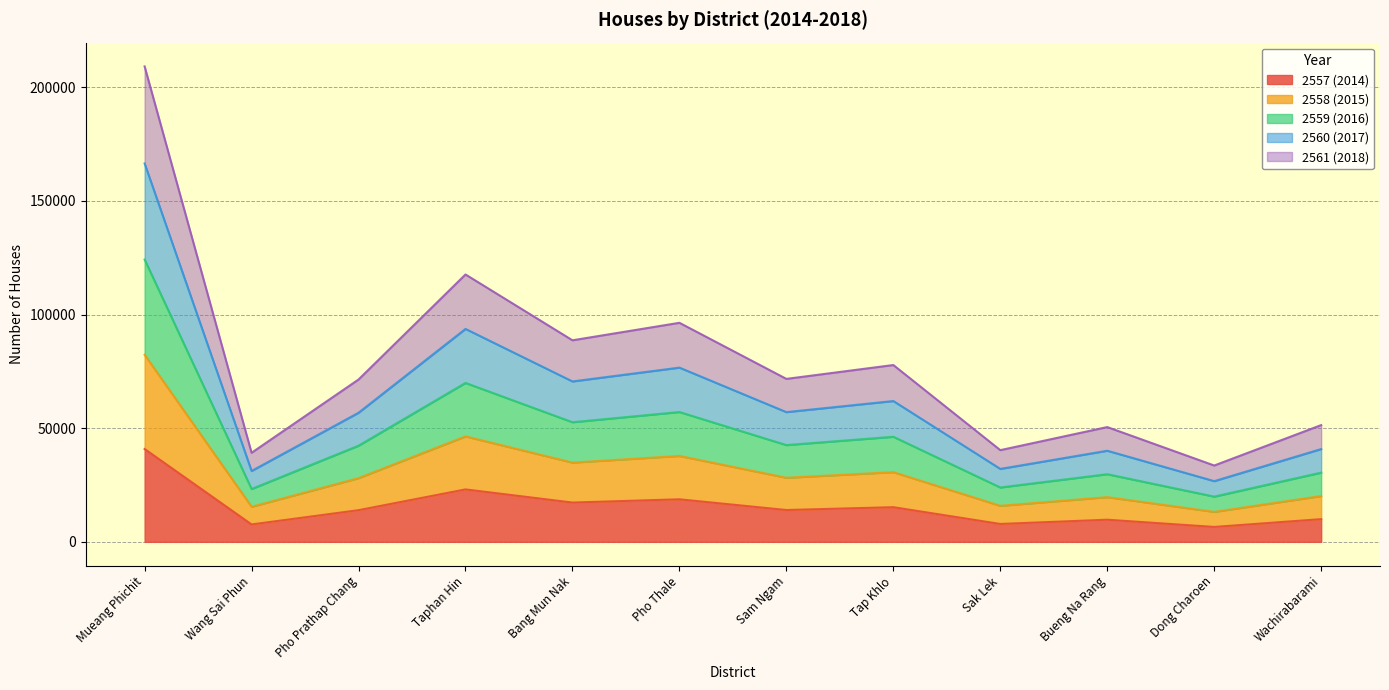

The value of 2557 (2014) at Sam Ngam is 13999. True or false?

True